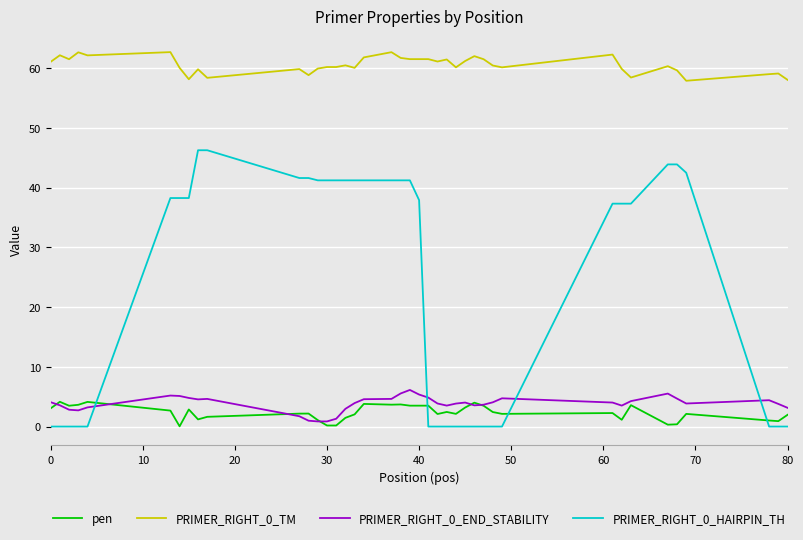

What is the greatest value displayed?

62.7